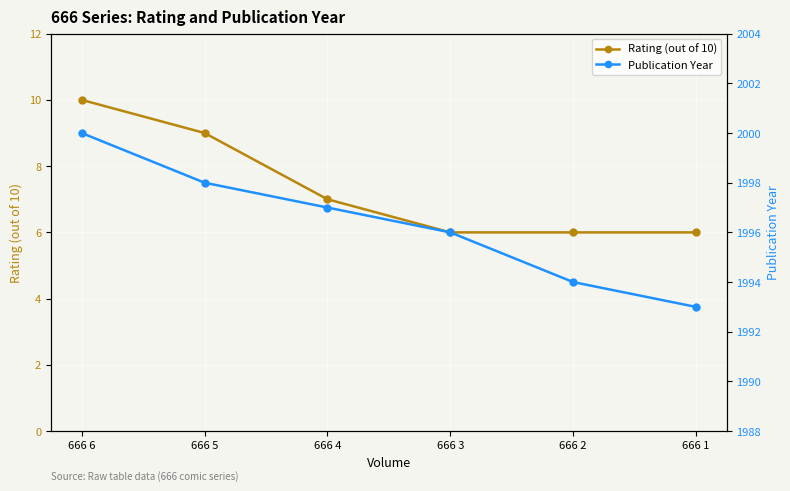

The value of Rating (out of 10) at 666 6 is 10. True or false?

True